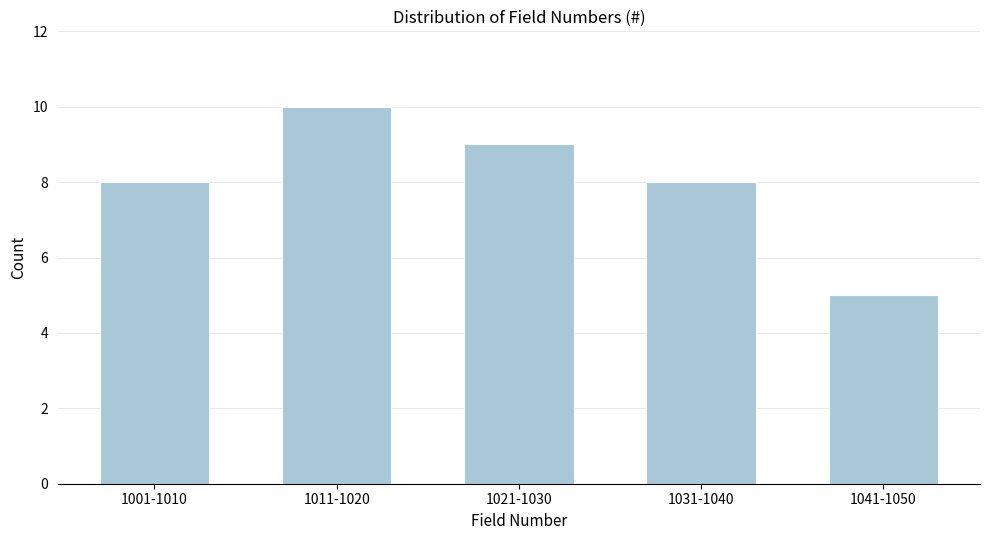

Reading left to right, what are all the values shown in this chart?

1001-1010=8	1011-1020=10	1021-1030=9	1031-1040=8	1041-1050=5